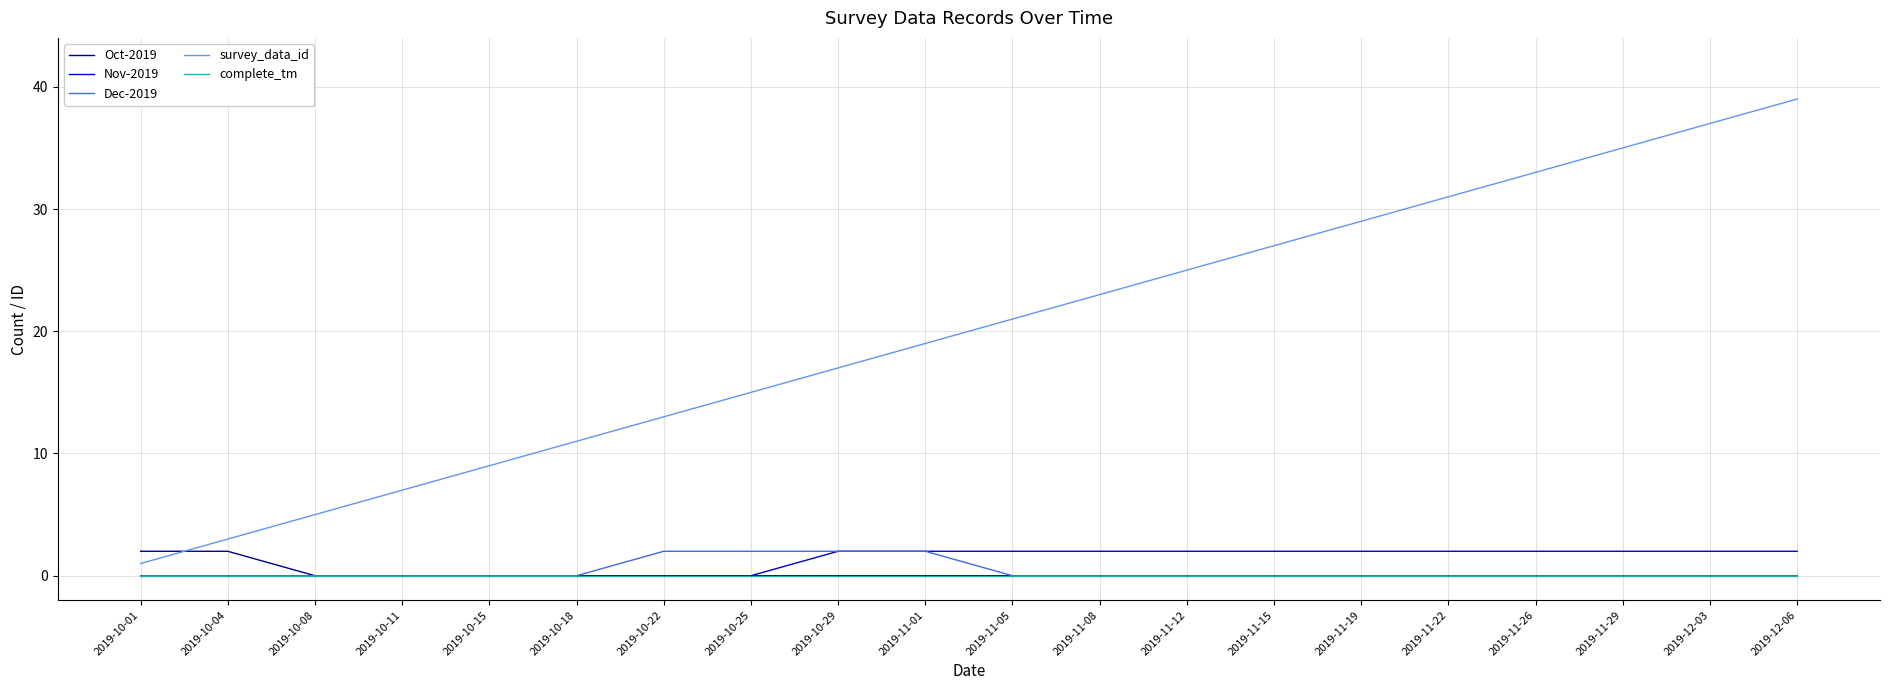

What position from the left is 2019-10-25?

8